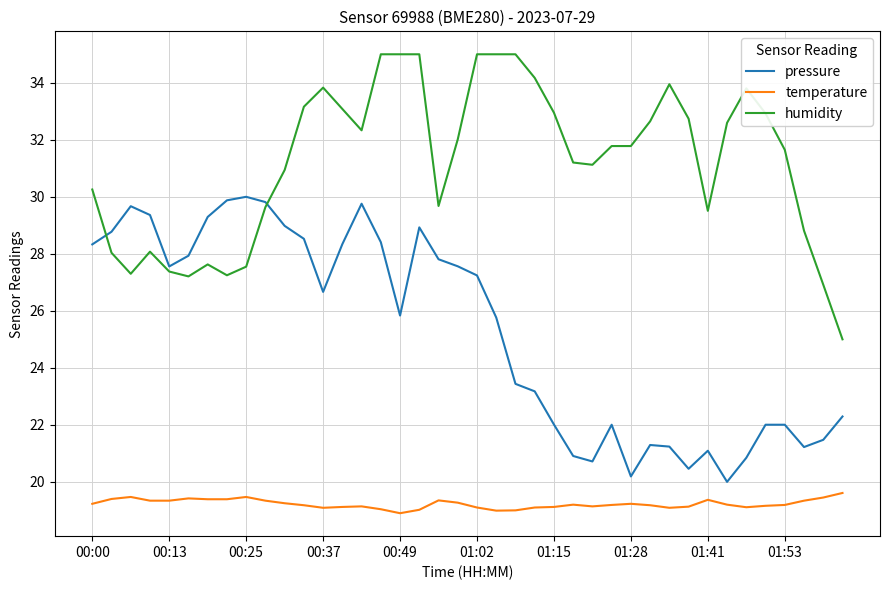

Which series has the largest total across all categories?

humidity